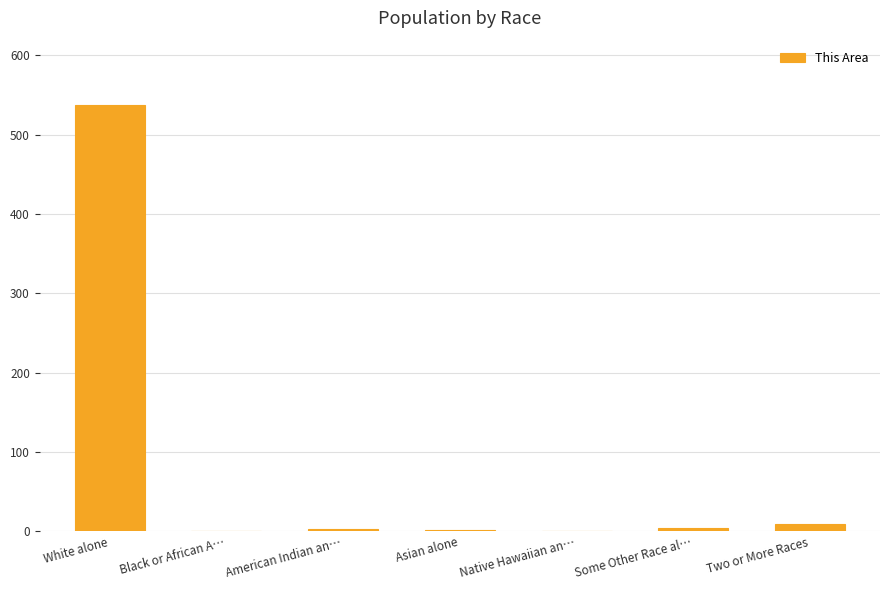

What is the change in value from White alone to Native Hawaiian an…?

-538